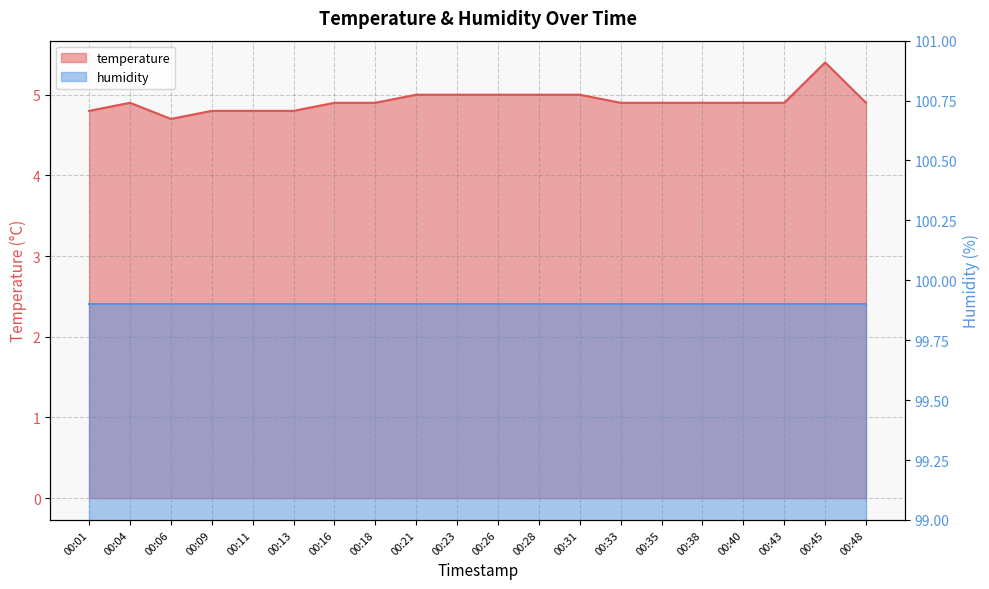

What is the change in value from 00:28 to 00:35?

-0.1